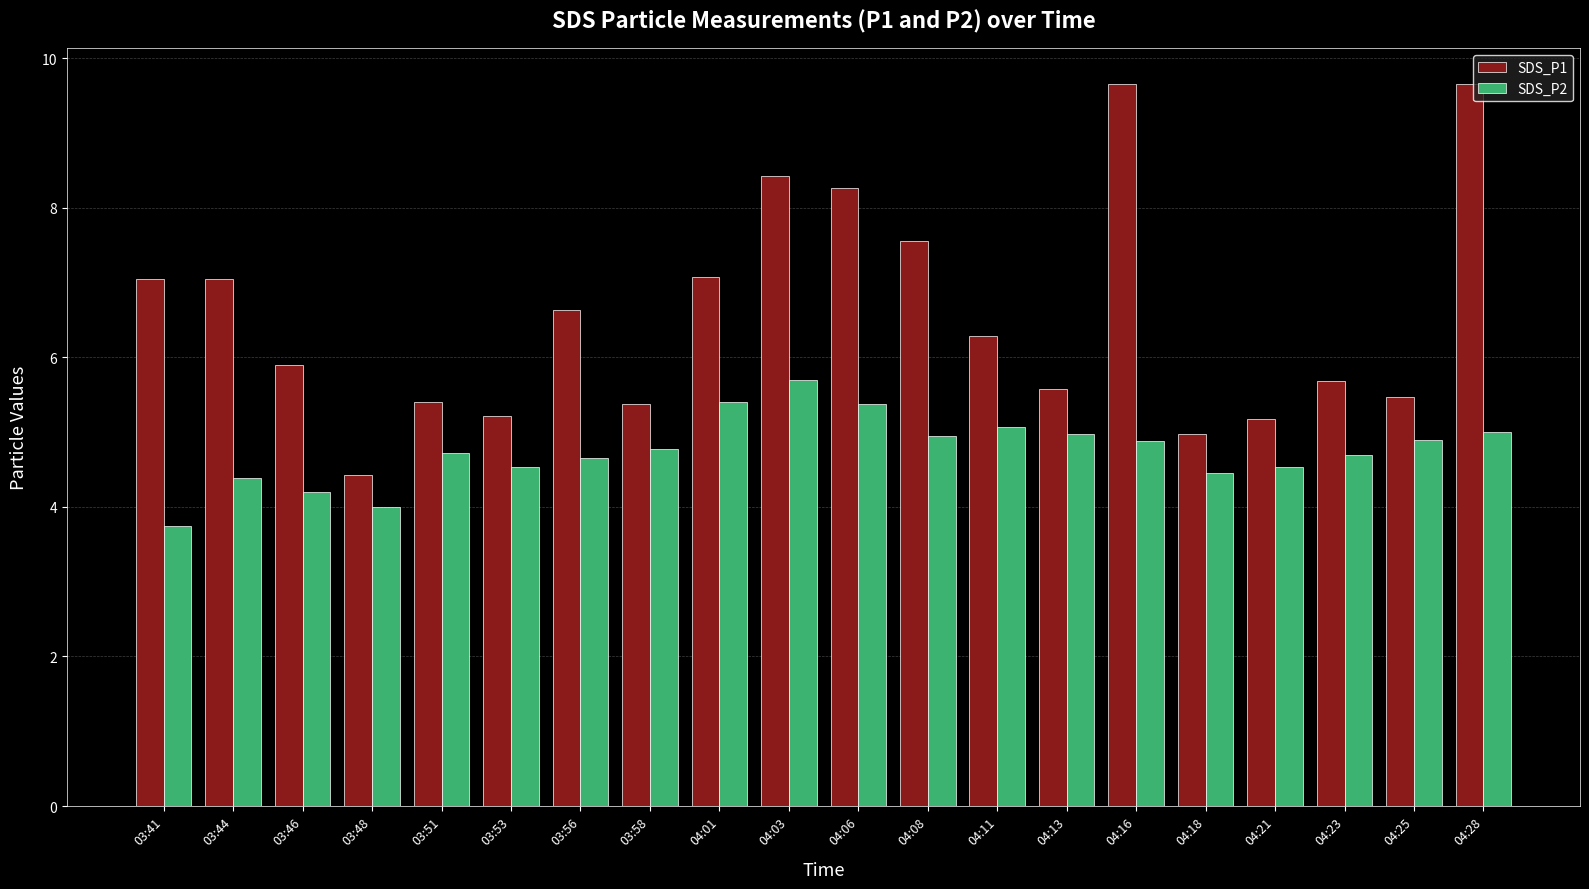

What is the sum of all SDS_P1 values?

130.8